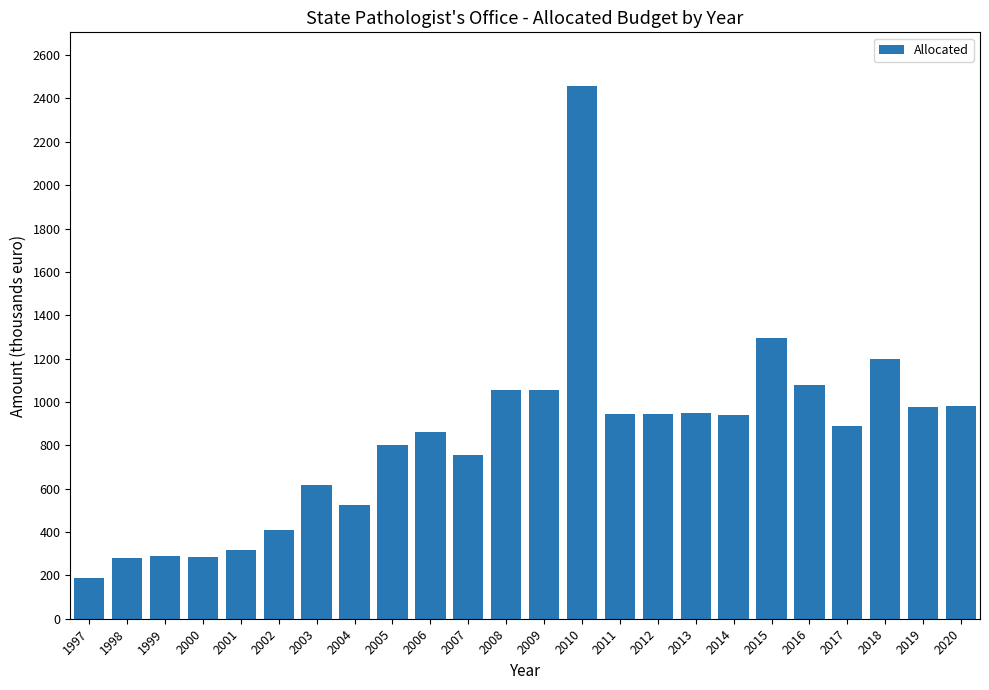

Does the chart contain any negative values?

No